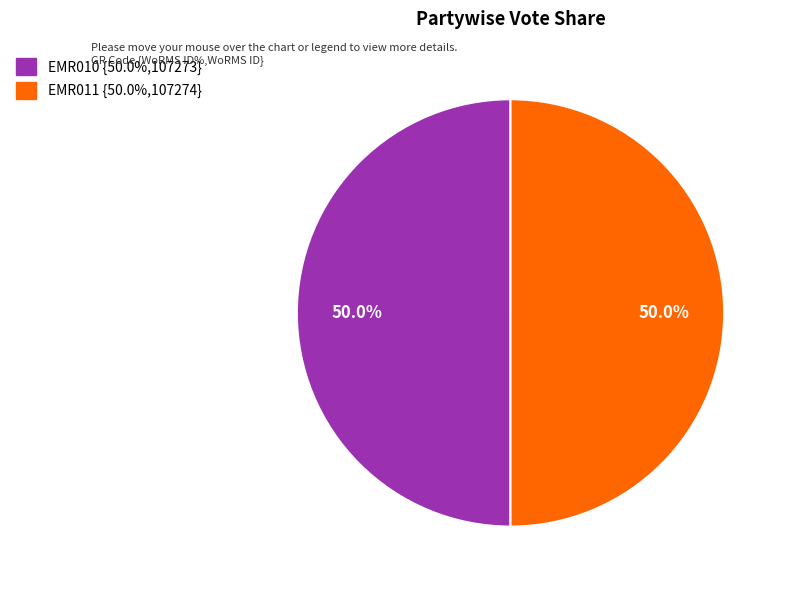

Approximately how many times larger is the value at EMR010 compared to EMR011?

1.0